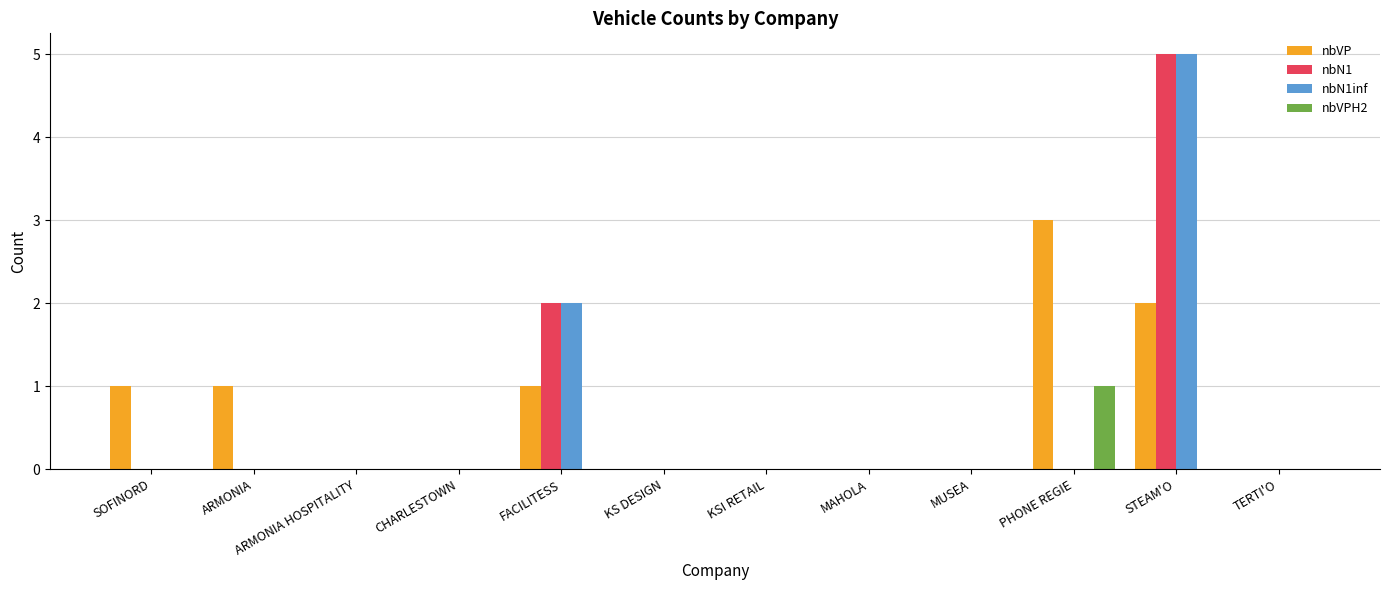

How many nbVPH2 values are between 0 and 1?

12